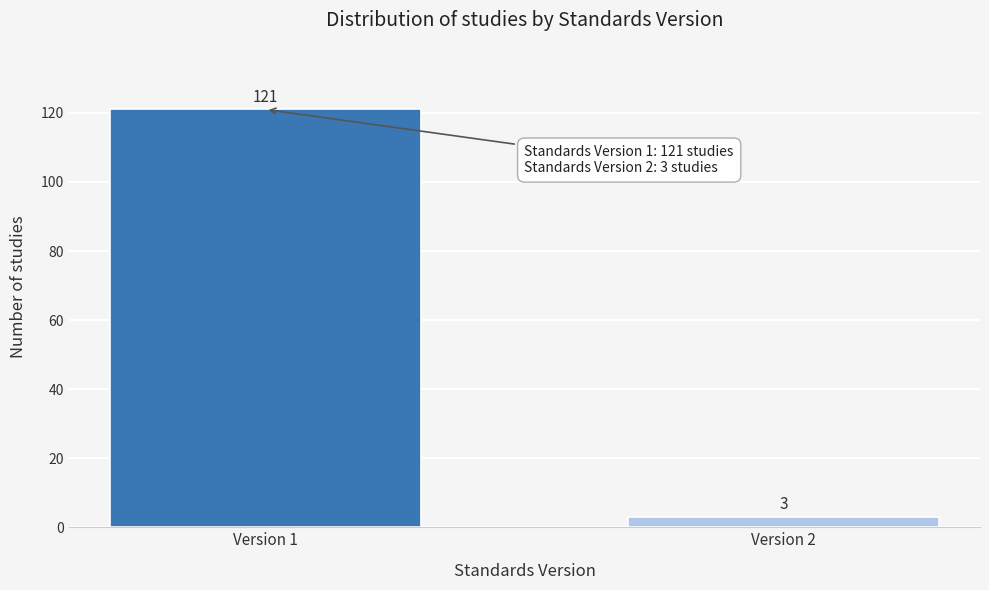

Reading left to right, list all the values displayed in this chart.

Version 1=121	Version 2=3